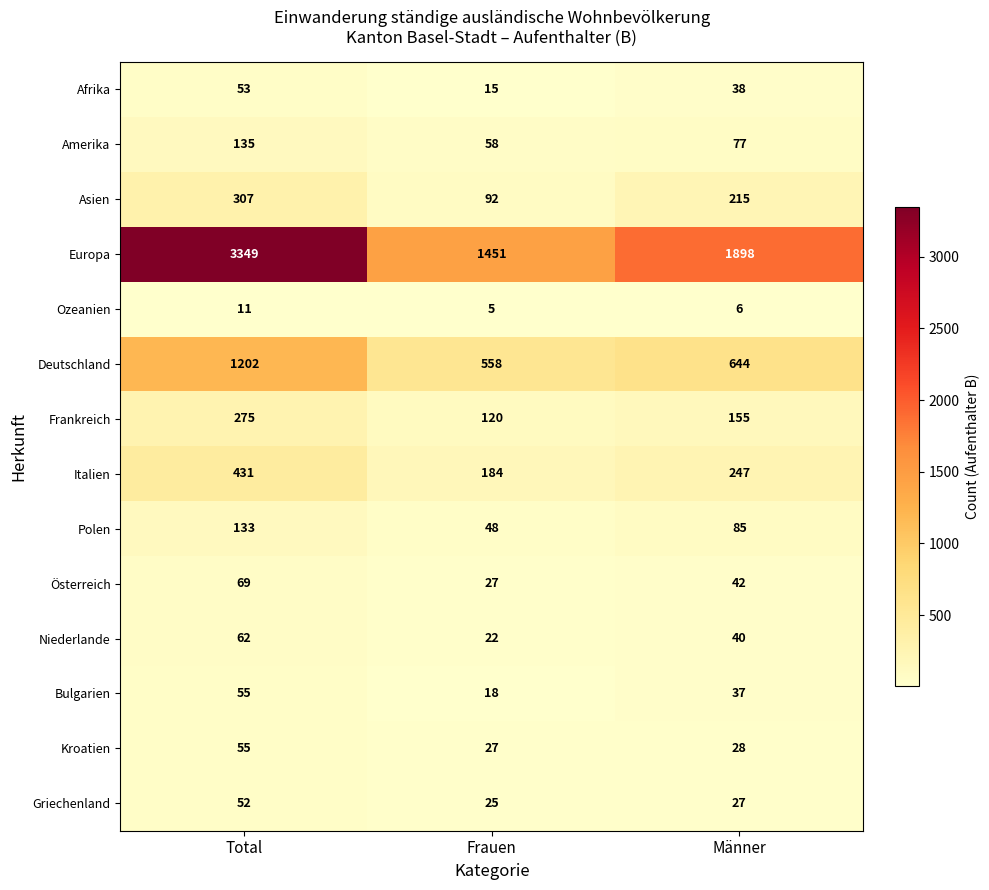

List the labels in order of Polen value, smallest first.

Frauen, Männer, Total